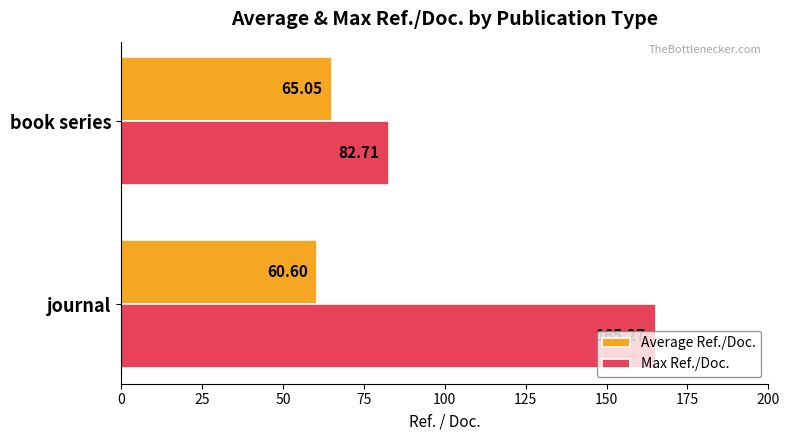

What is the difference between the highest and lowest values at book series?

17.7